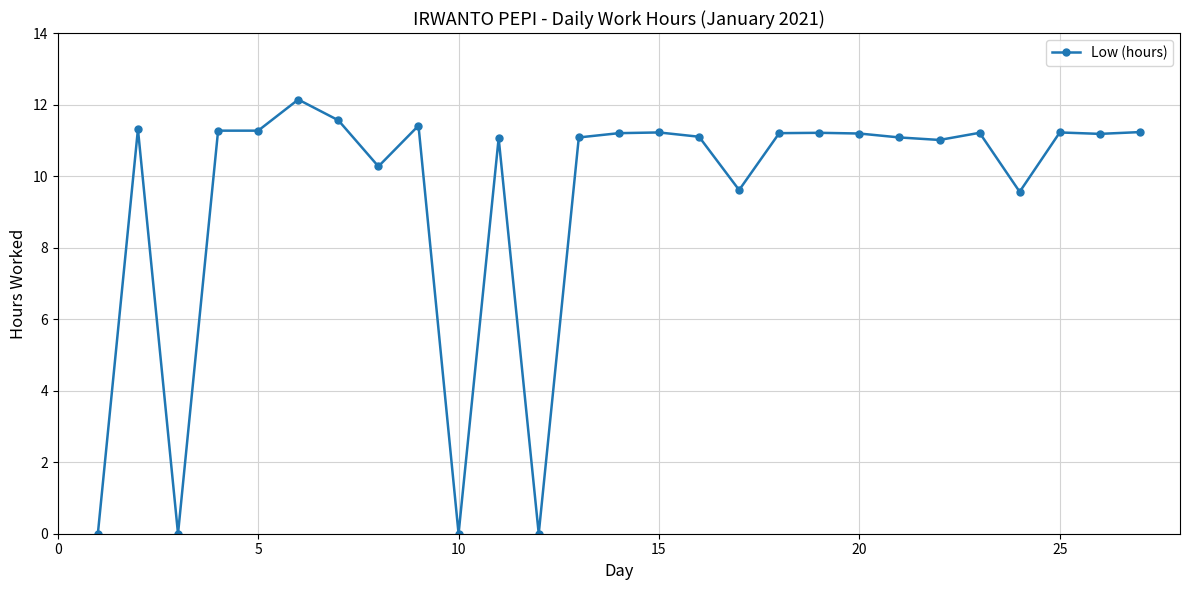

What is the value of the 7th point from the left?

11.6